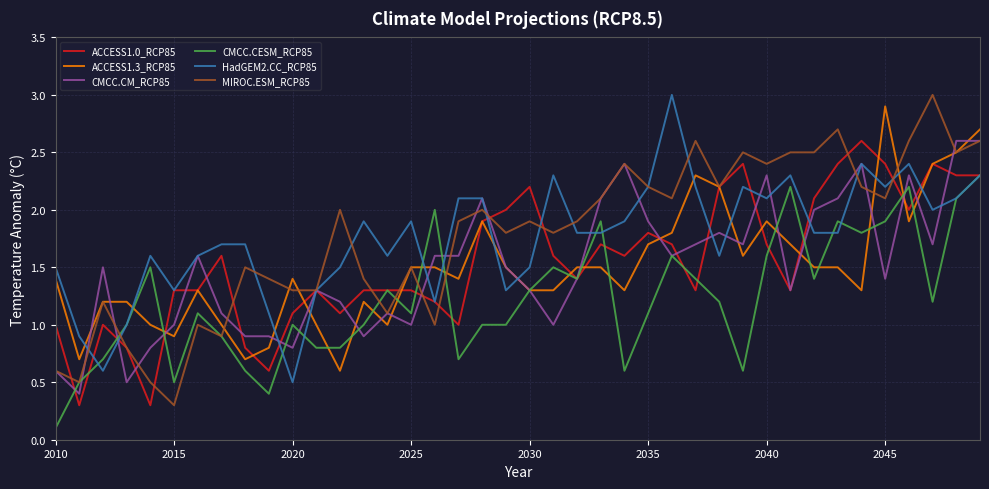

Which series has the widest spread of values?

MIROC.ESM_RCP85